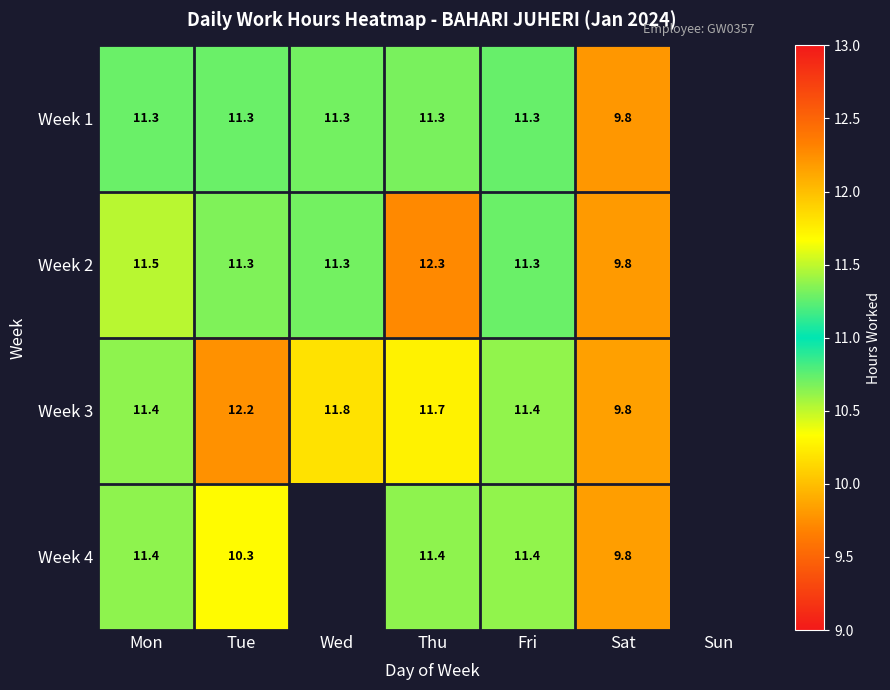

Where is Week 4 nearest to the value 10?

Sat